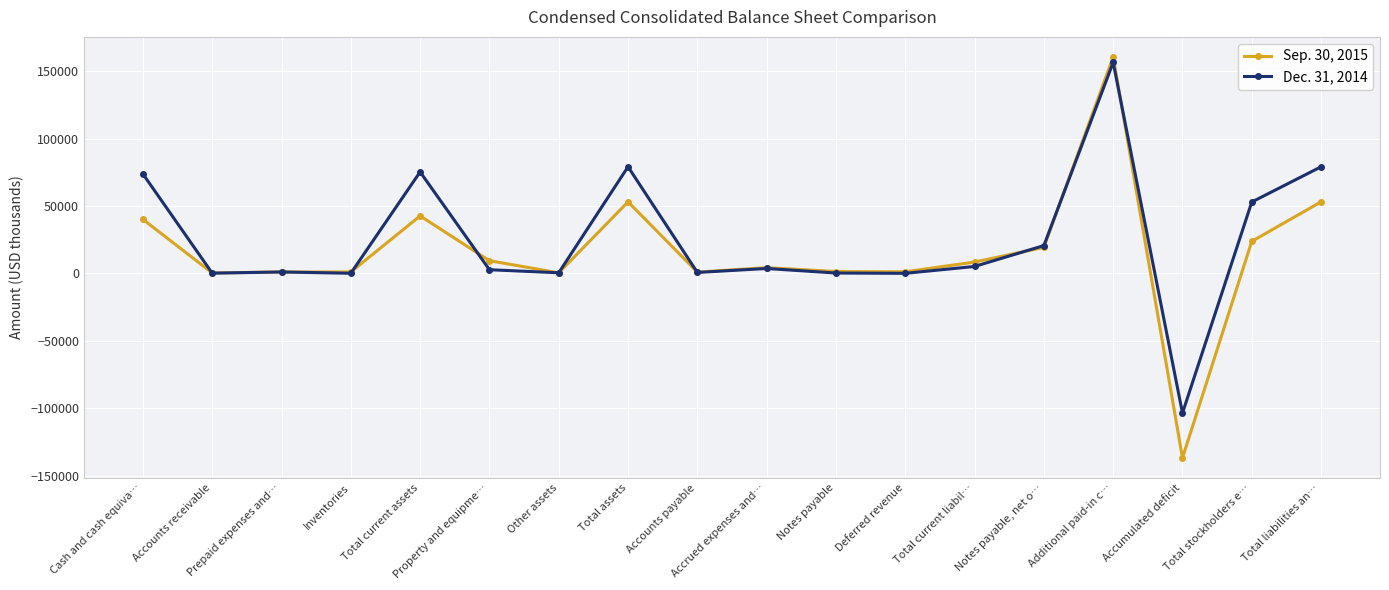

Rank the series by their maximum value, from highest to lowest.

Sep. 30, 2015, Dec. 31, 2014